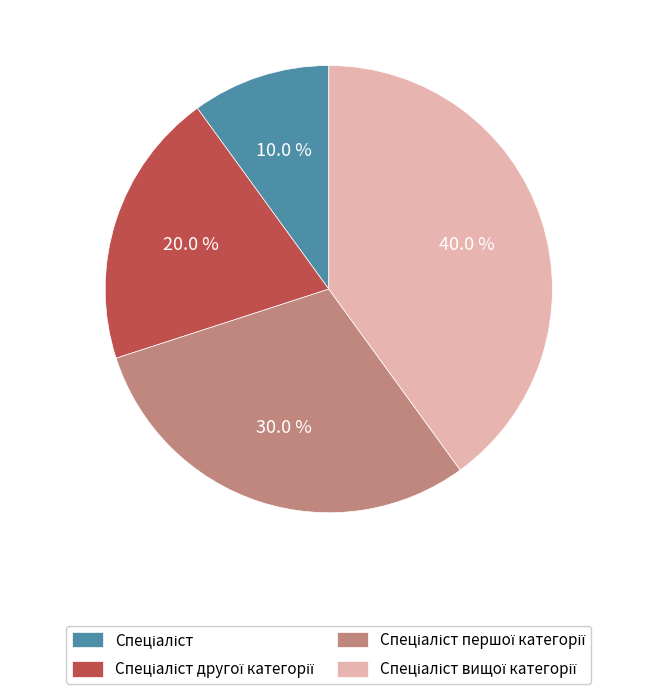

Is there any slice that represents more than half of the pie?

No